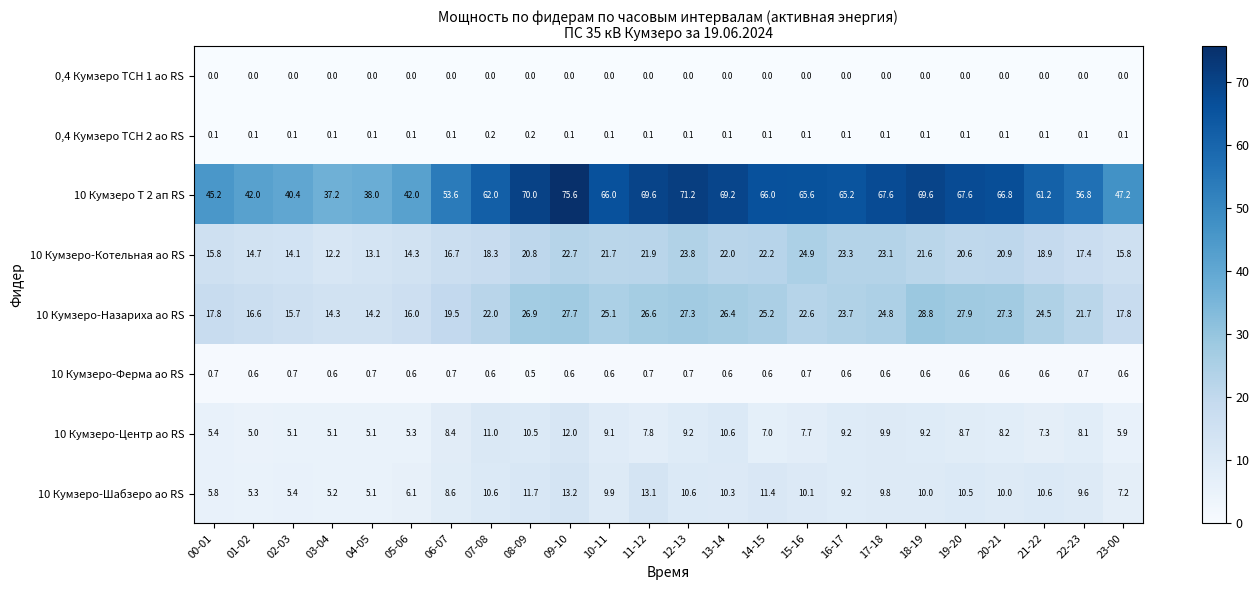

Which series changed the most between 16-17 and 23-00?

10 Кумзеро Т 2 ап RS